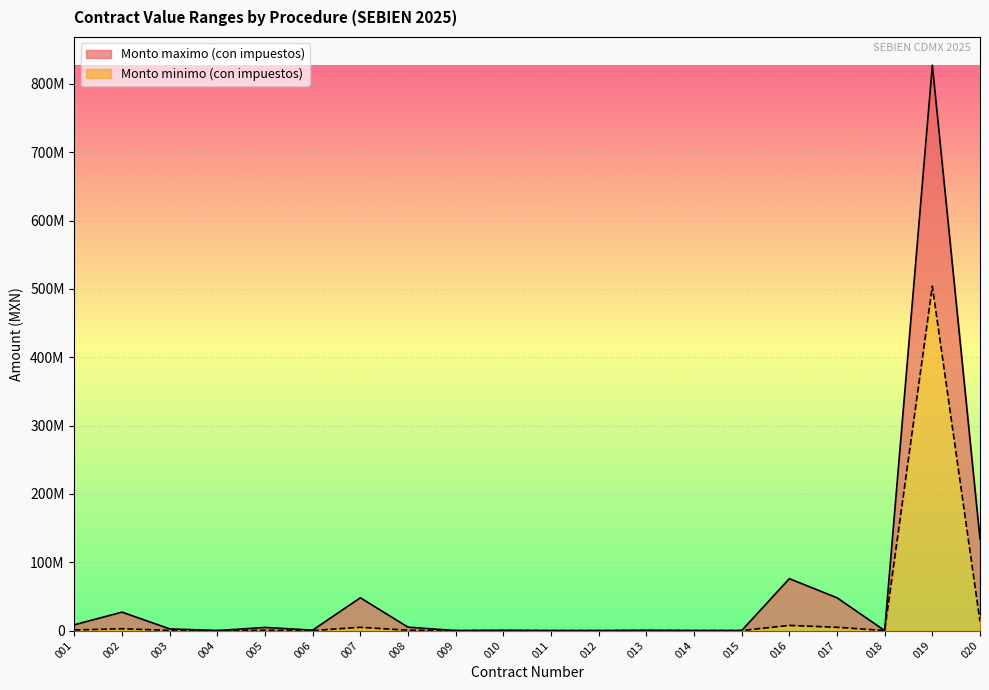

Reading left to right, list all the values displayed in this chart.

Monto minimo (con impuestos): 850000.0	2698000.0	250000.0	0.0	456600.0	66530.0	4800000.0	500000.0	0.0	35000.0	0.0	0.0	35000.0	8000.0	62200.0	7595414.6	4800000.0	56500.0	504000000.0	13391158.2
Monto maximo (con impuestos): 8500000.0	26980000.0	2500000.0	0.0	4566000.0	665300.0	48000000.0	5000000.0	0.0	350000.0	0.0	0.0	350000.0	80000.0	0.0	75954146.0	48000000.0	0.0	827460000.0	133911582.0